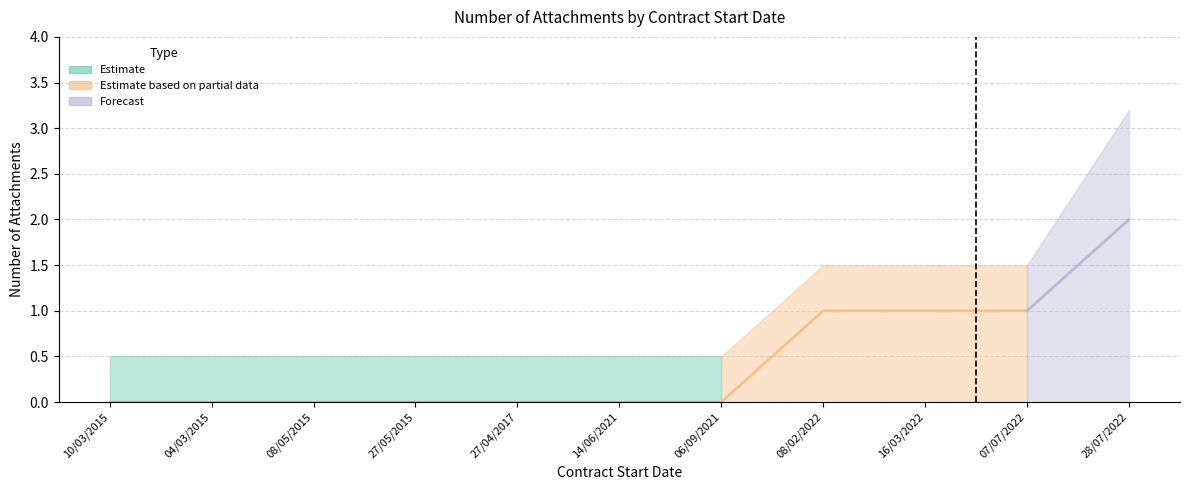

What is the difference between the maximum and second lowest values?

2